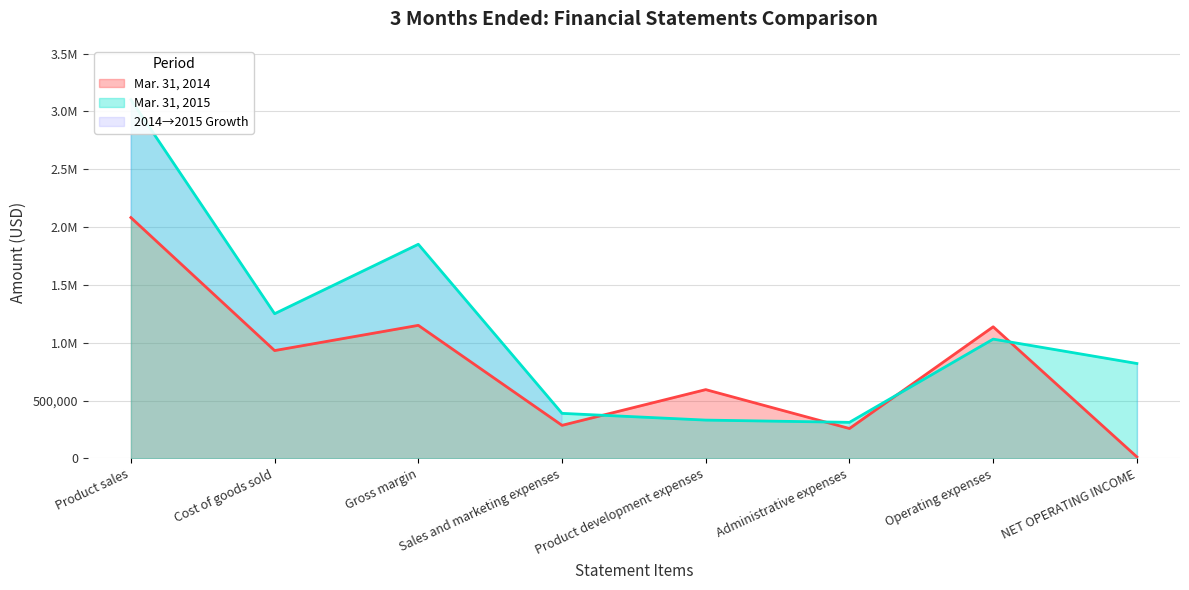

What is the sum of the Mar. 31, 2015 values at Cost of goods sold and Administrative expenses?

1561871